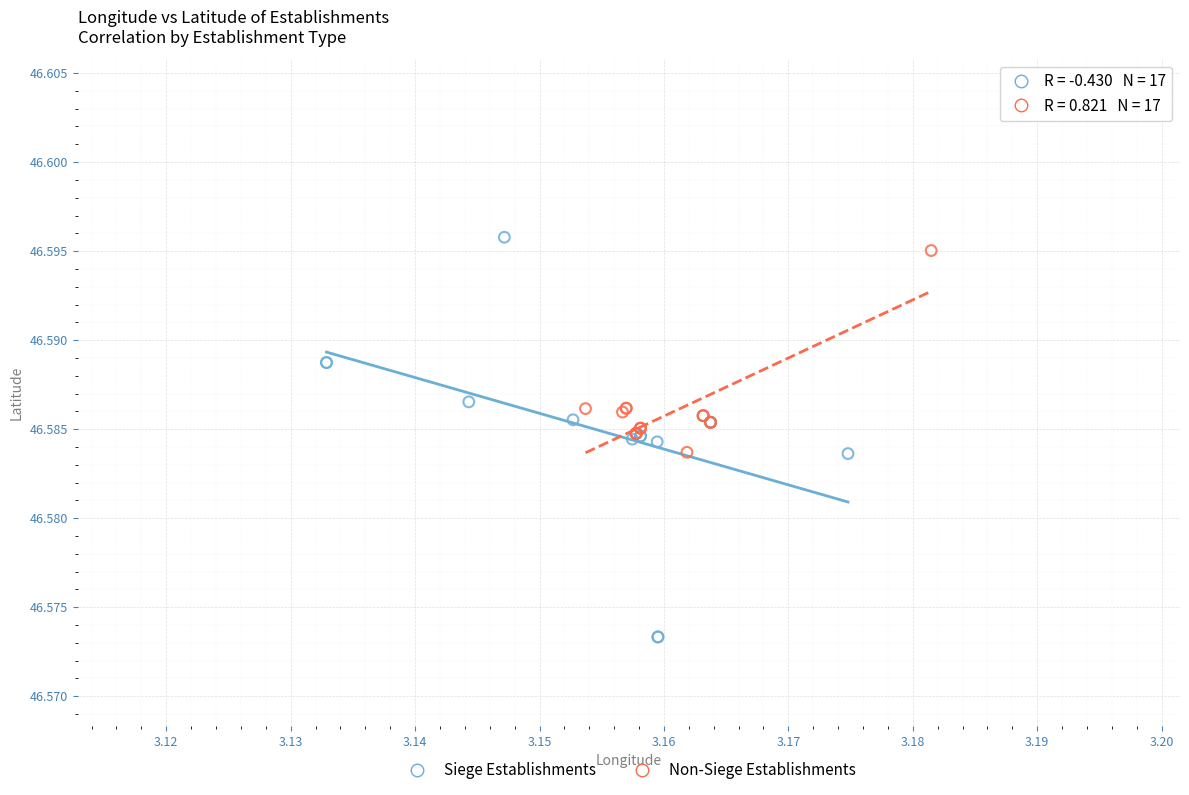

Which series has the largest Y range (max minus min)?

Siege Establishments